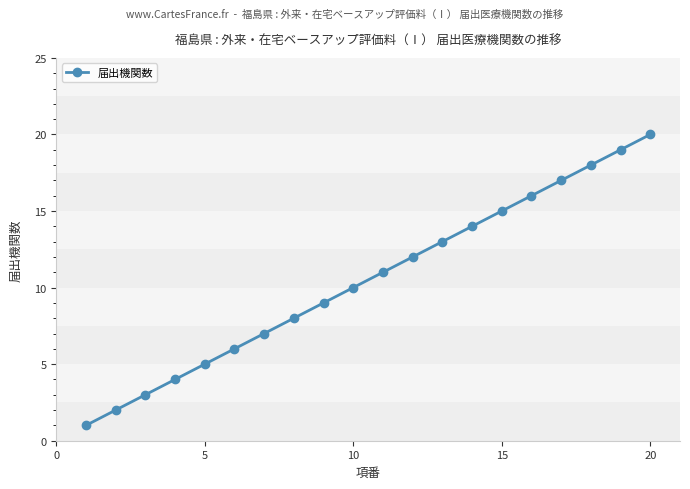

What is the maximum value shown in the chart?

20